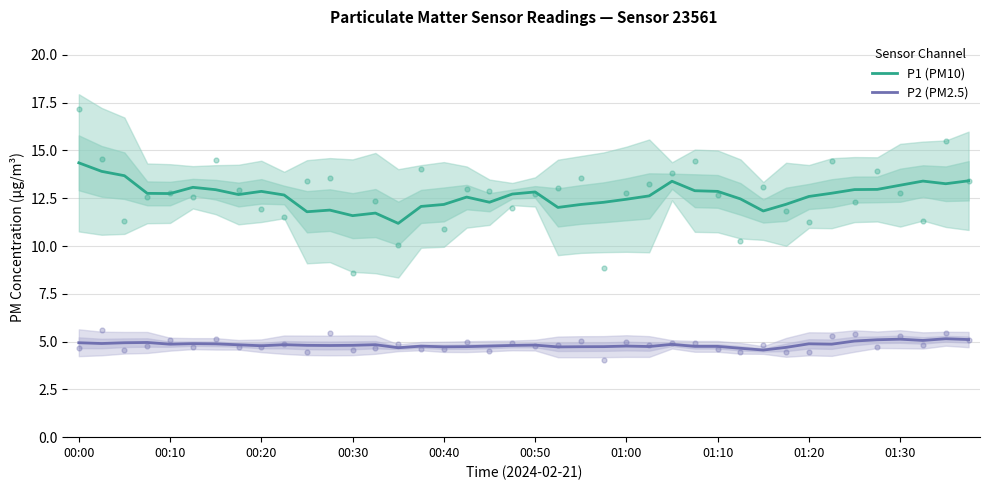

What is the total value across all series at 38?

18.4